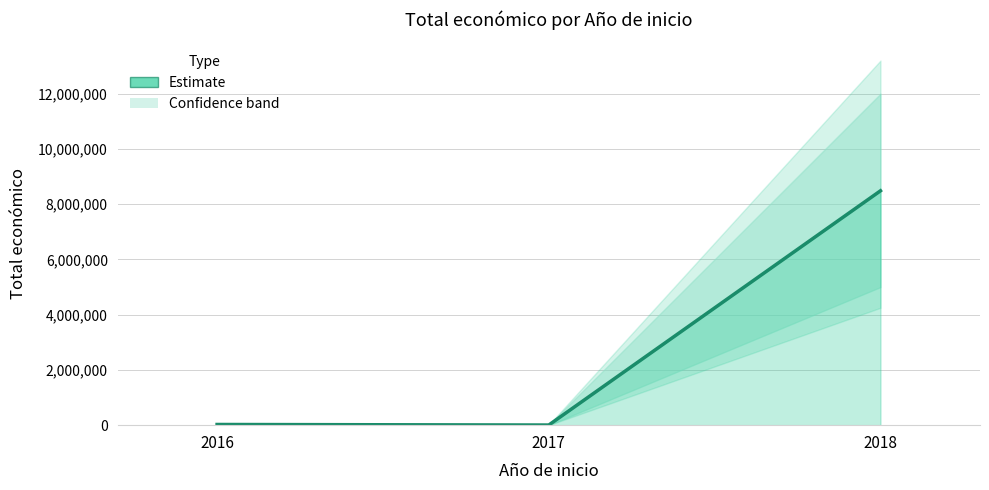

How many values exceed 24975?

1